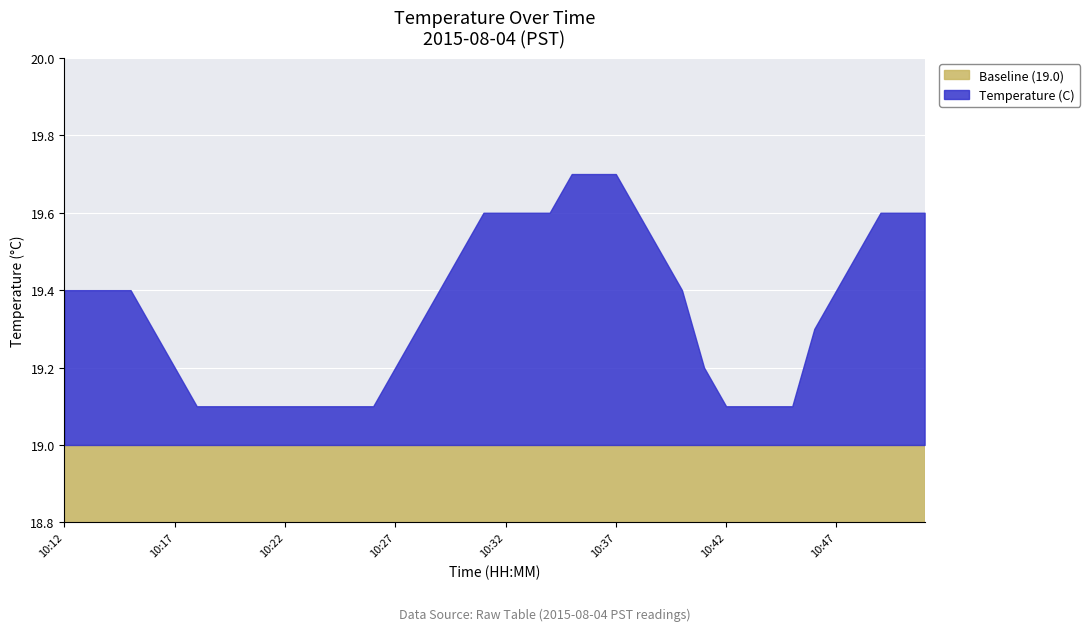

True or false: Temperature (C) has a value of 5.3 at 10:46.

False